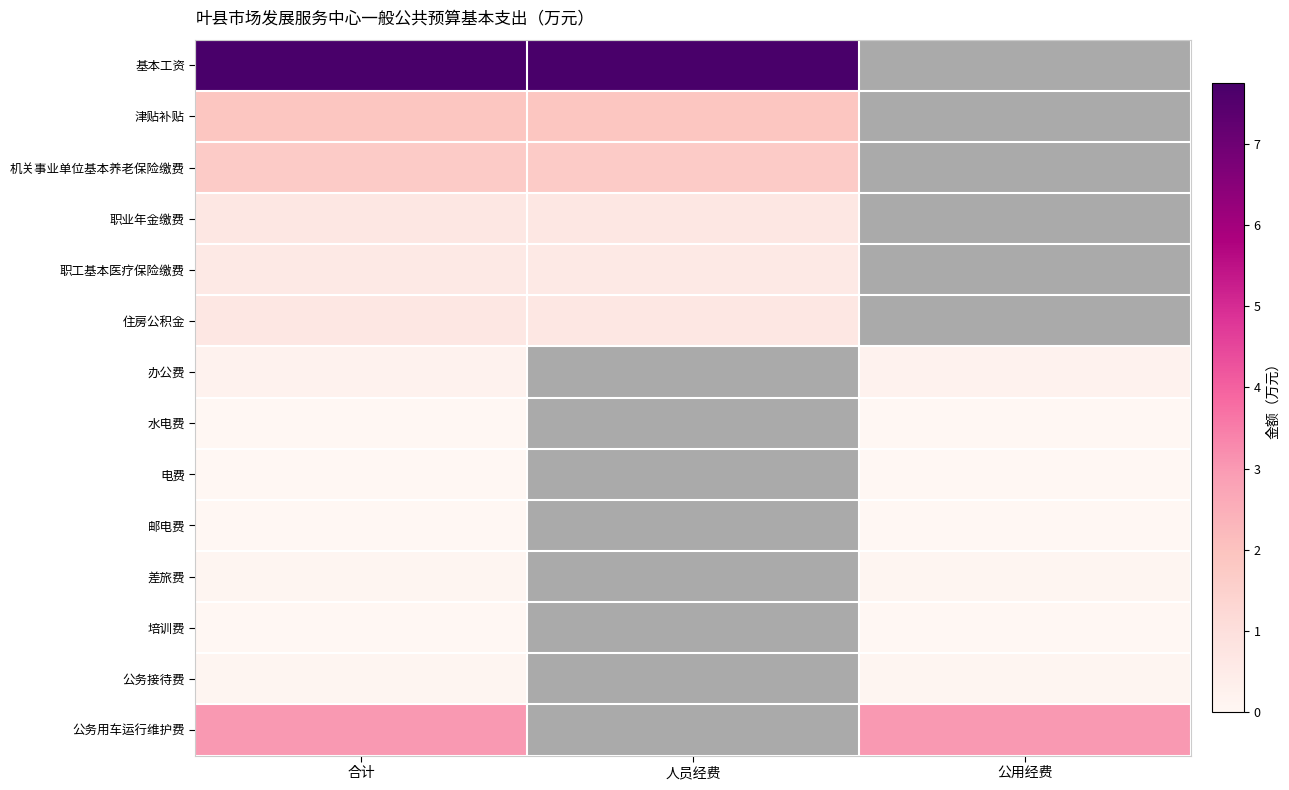

Which series has the largest total across all categories?

基本工资